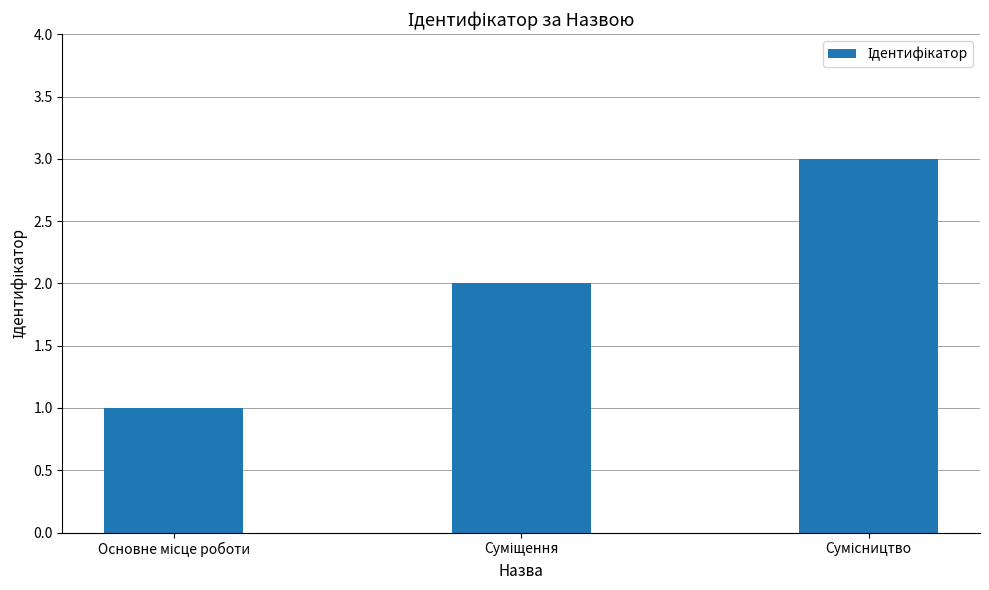

What is the greatest value displayed?

3